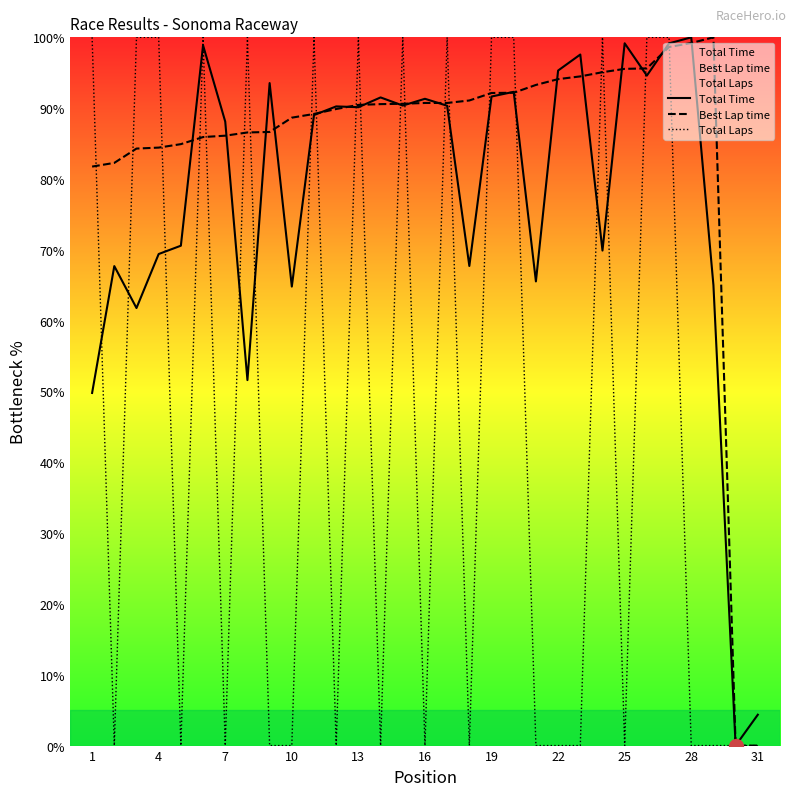

How many series are shown in this chart?

3